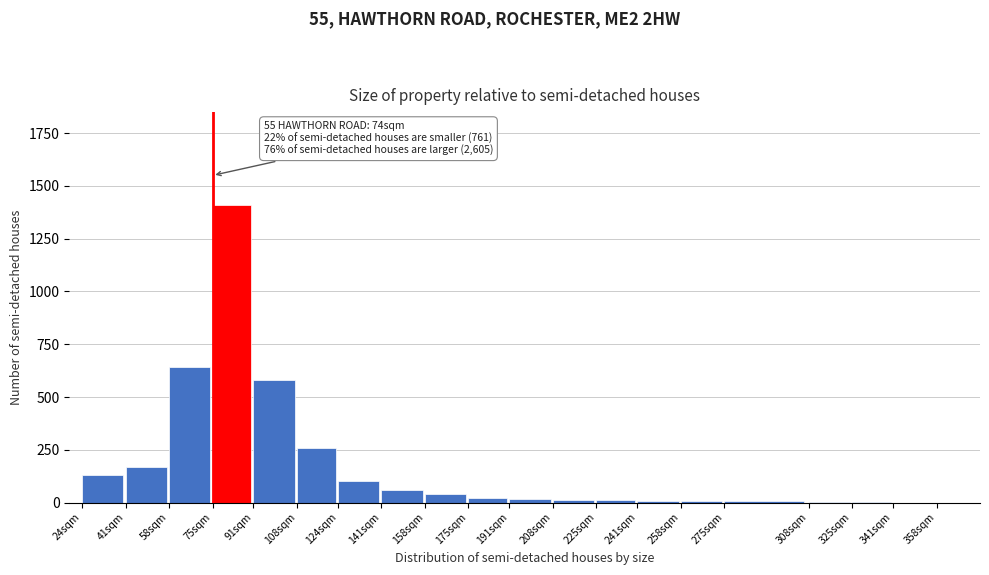

What is the ratio of the value at 141sqm to the value at 124sqm?

0.6